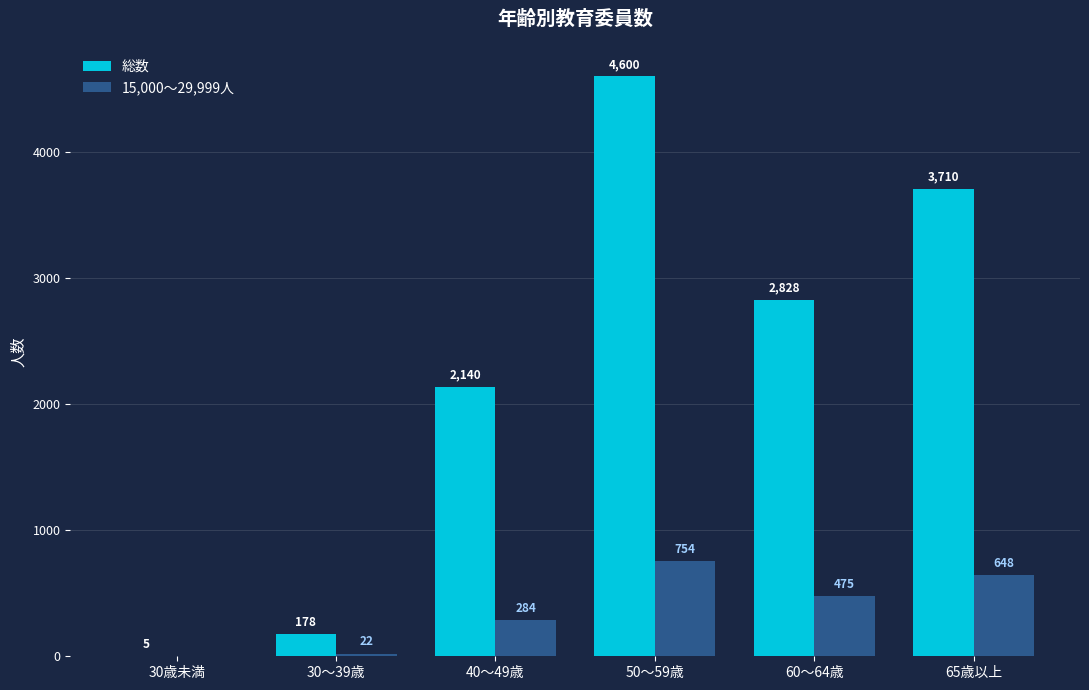

What is the greatest value displayed?

4600